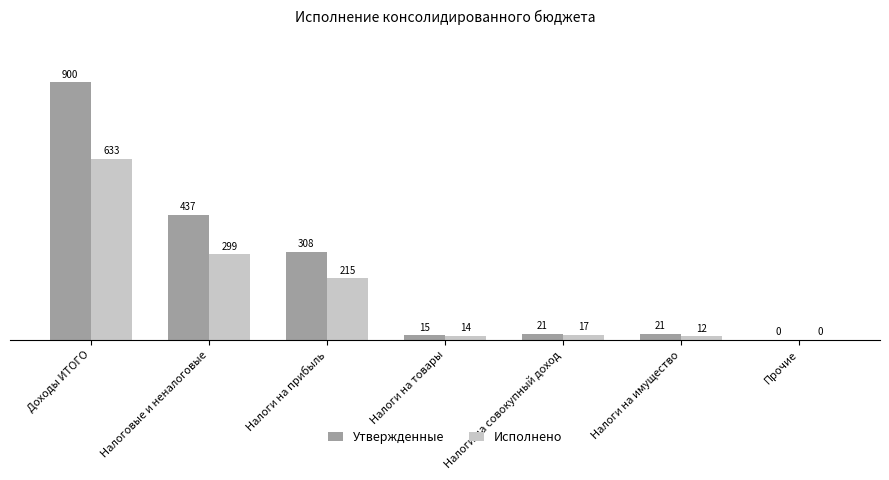

Does the chart contain stacked bars?

No